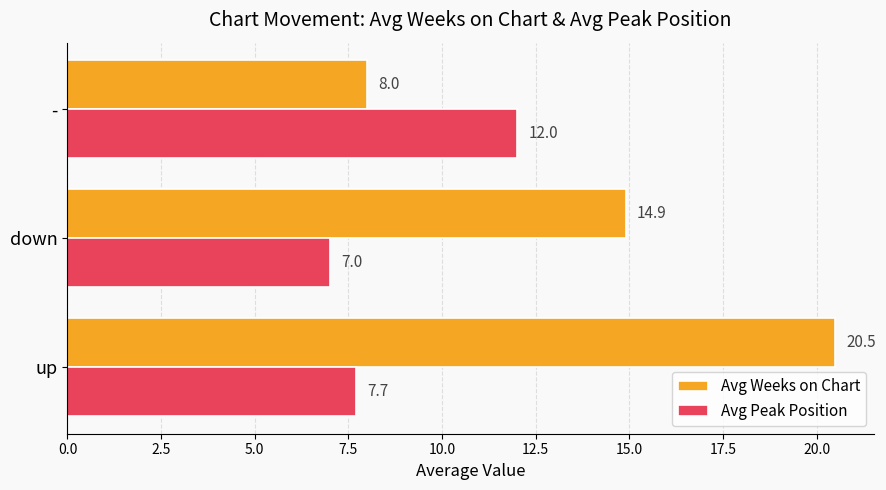

Is the value of Avg Peak Position at up greater than the value of Avg Weeks on Chart at -?

No